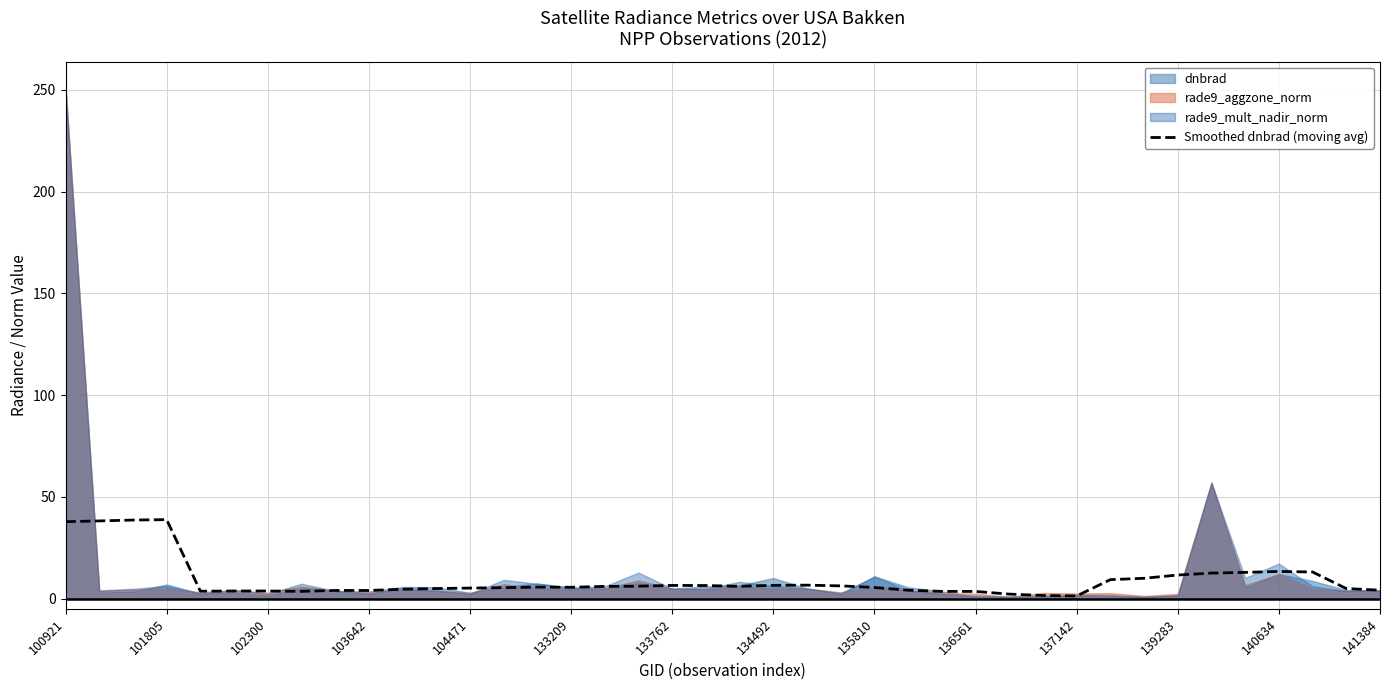

True or false: Smoothed dnbrad (moving avg) has a value of 13.4 at 140634.

True